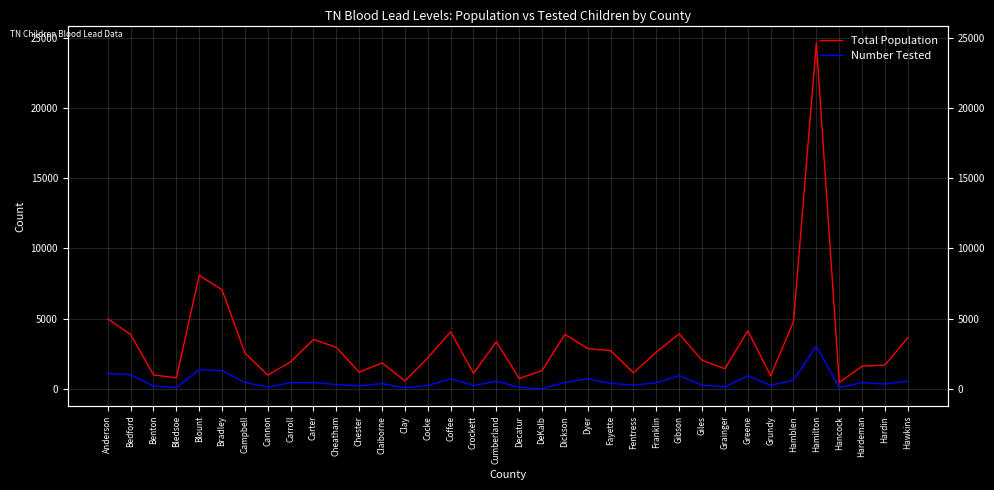

Which series has the widest spread of values?

Total Population